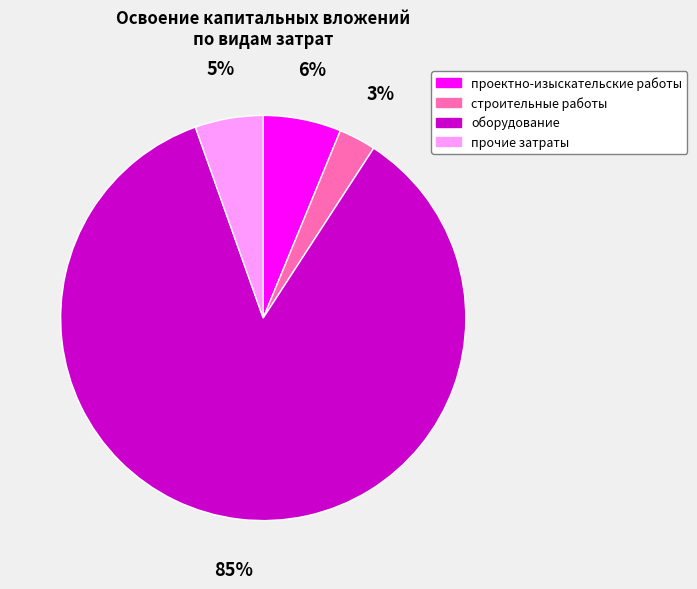

To the nearest percent, what is the average slice percentage?

25%